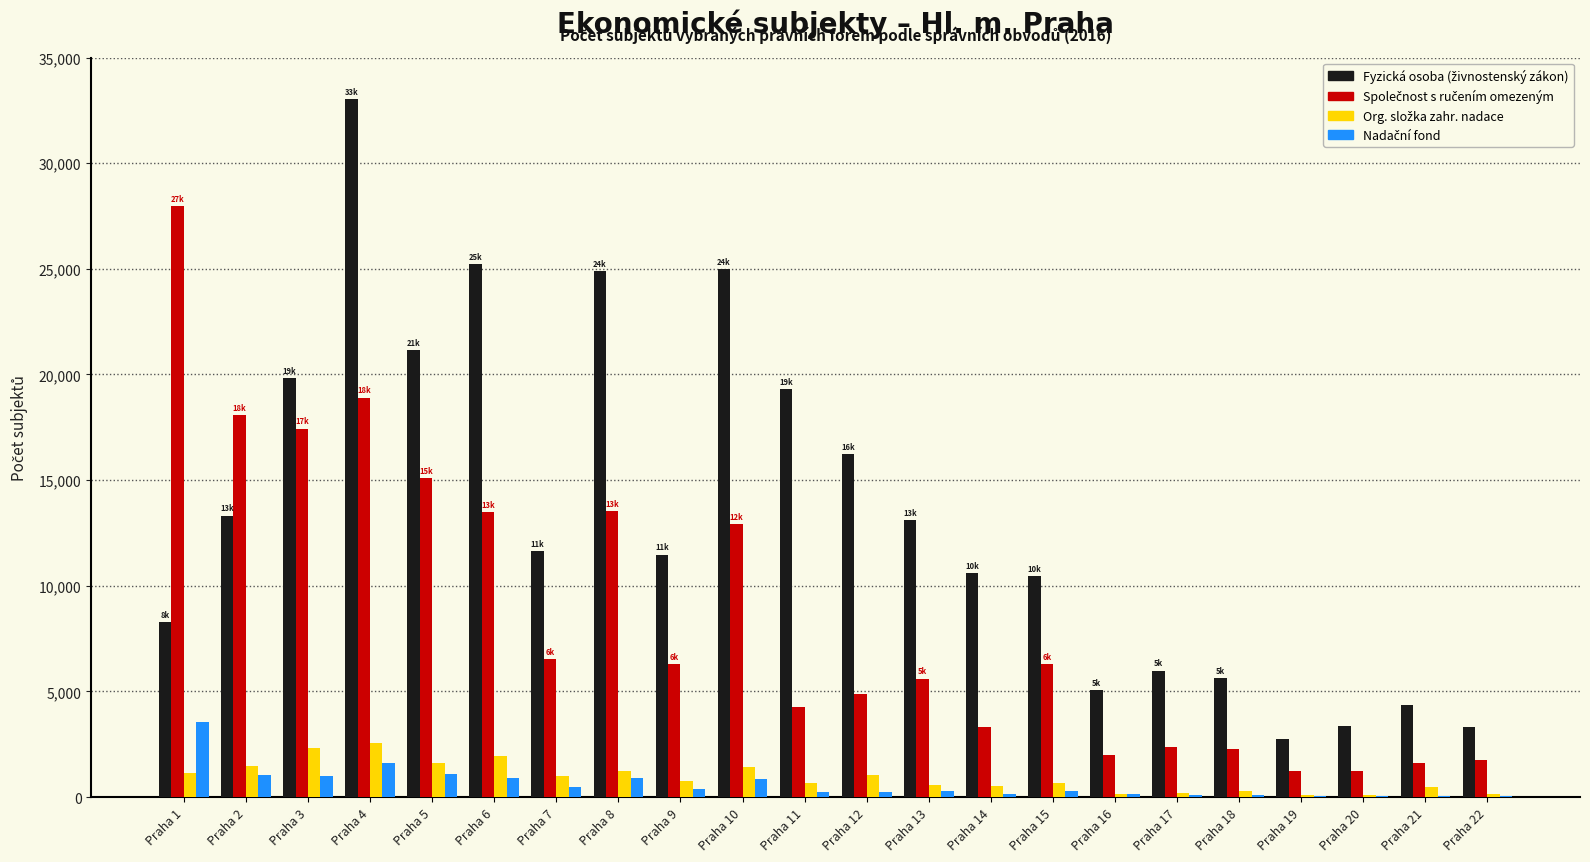

What is the greatest value displayed?

33030